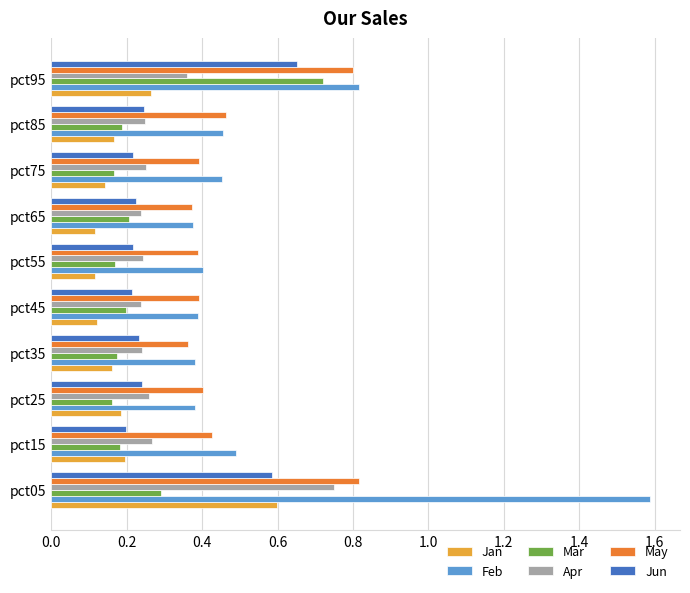

How many Jun values are between 0 and 1?

10